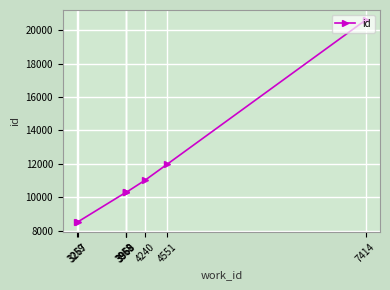

What is the maximum value shown in the chart?

20602